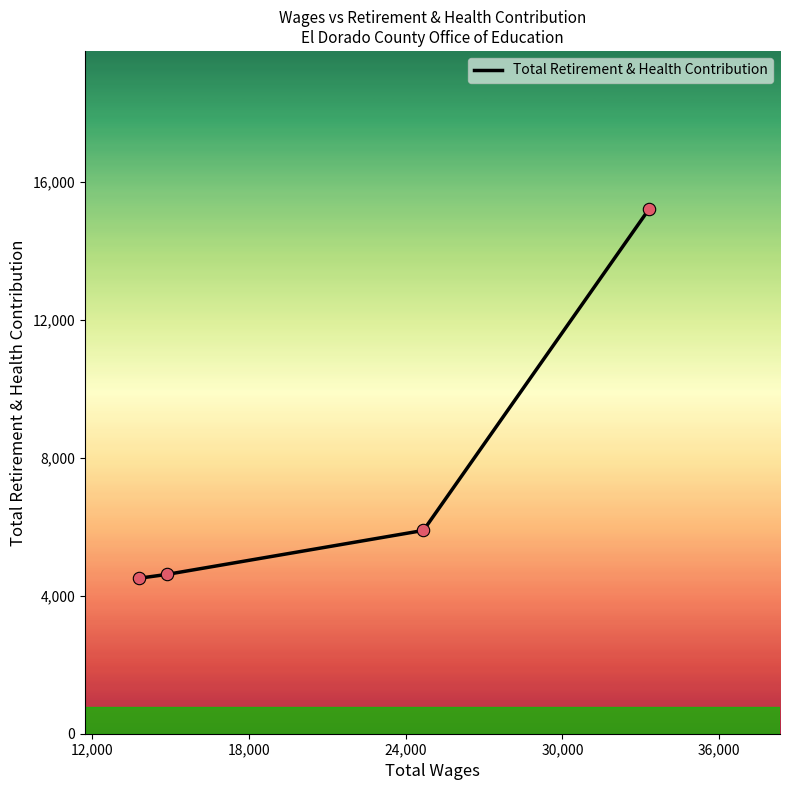

What is the sum of all values?

30231